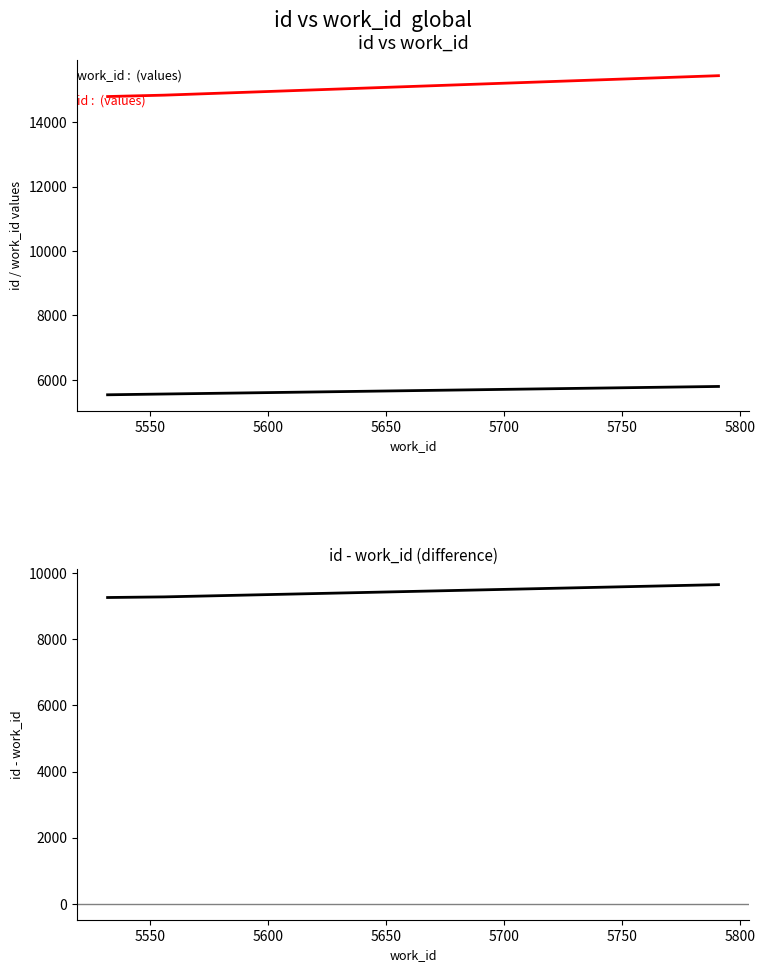

Which has a higher value, 5550 or 5600?

5600